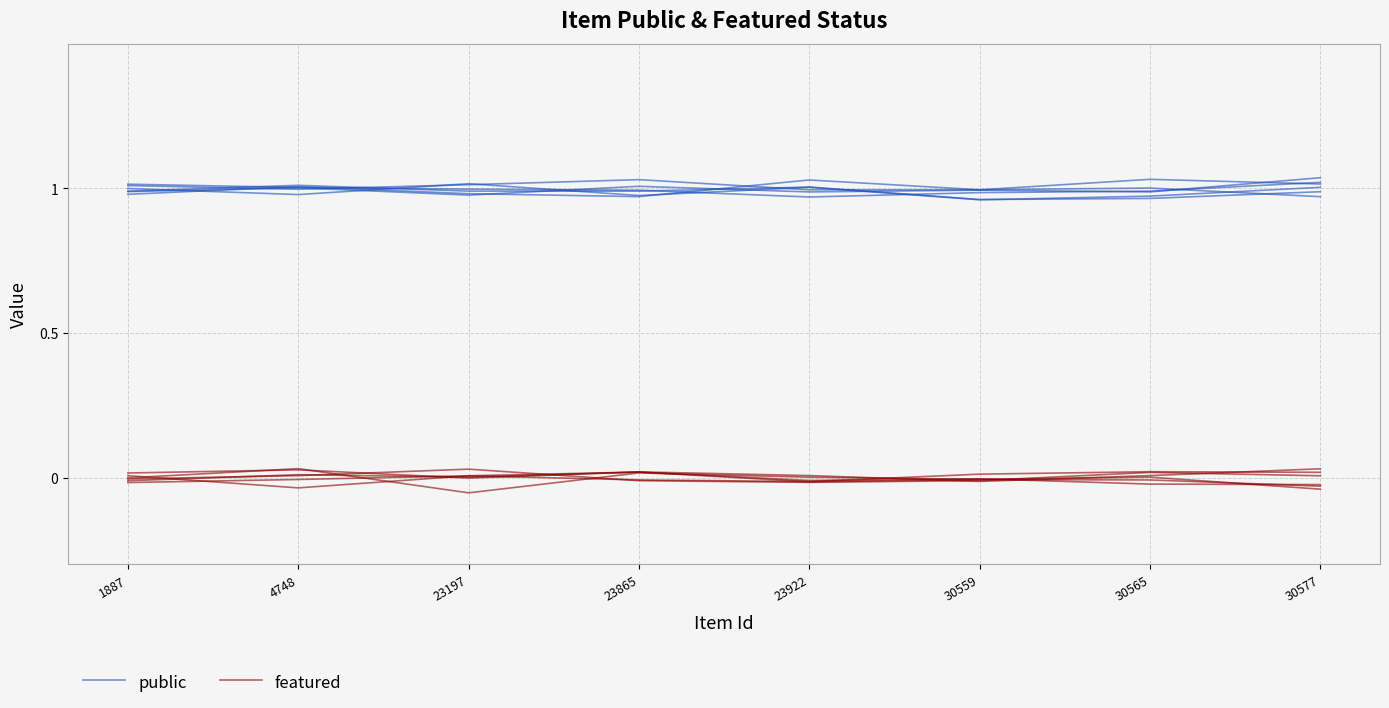

Reading right to left, transcribe all the data shown in this chart.

public: 30577=1.0	30565=1.0	30559=1.0	23922=1.0	23865=1.0	23197=1.0	4748=1.0	1887=1.0
featured: 30577=0.0	30565=0.0	30559=0.0	23922=-0.0	23865=-0.0	23197=0.0	4748=-0.0	1887=0.0